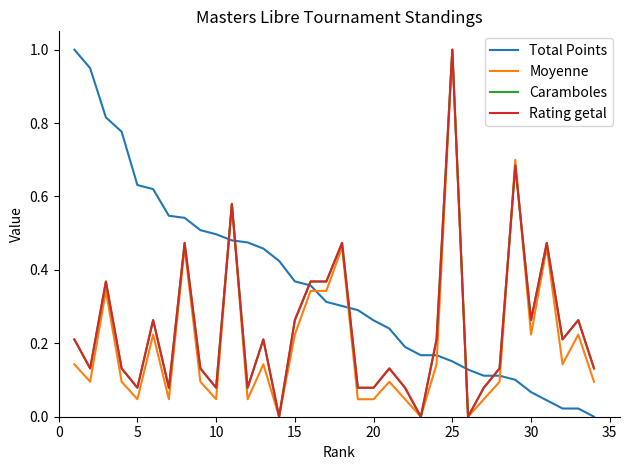

What is the value of the Caramboles point at the 2nd from the left?

0.1